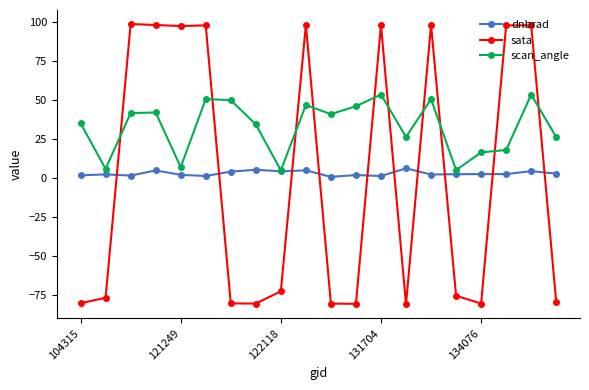

What is the lowest value of the scan_angle series?

4.9